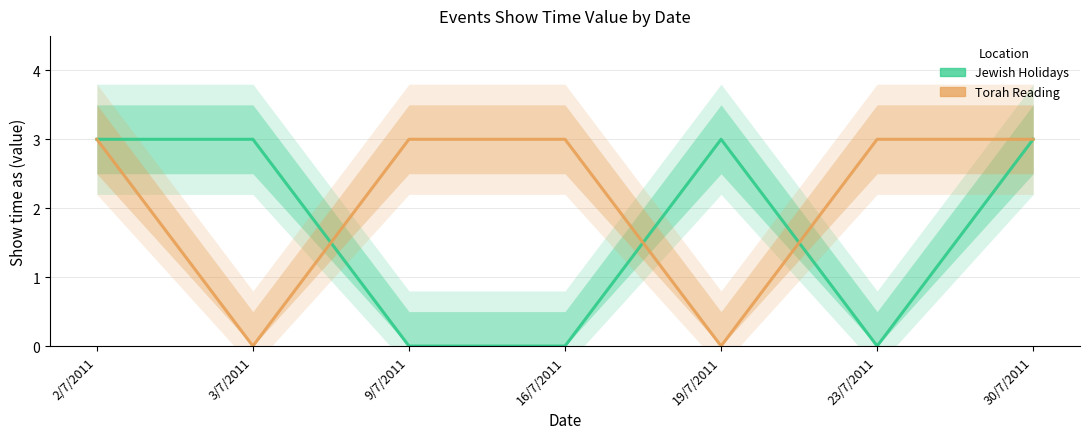

Is it true that Torah Reading equals 3 at 2/7/2011?

True